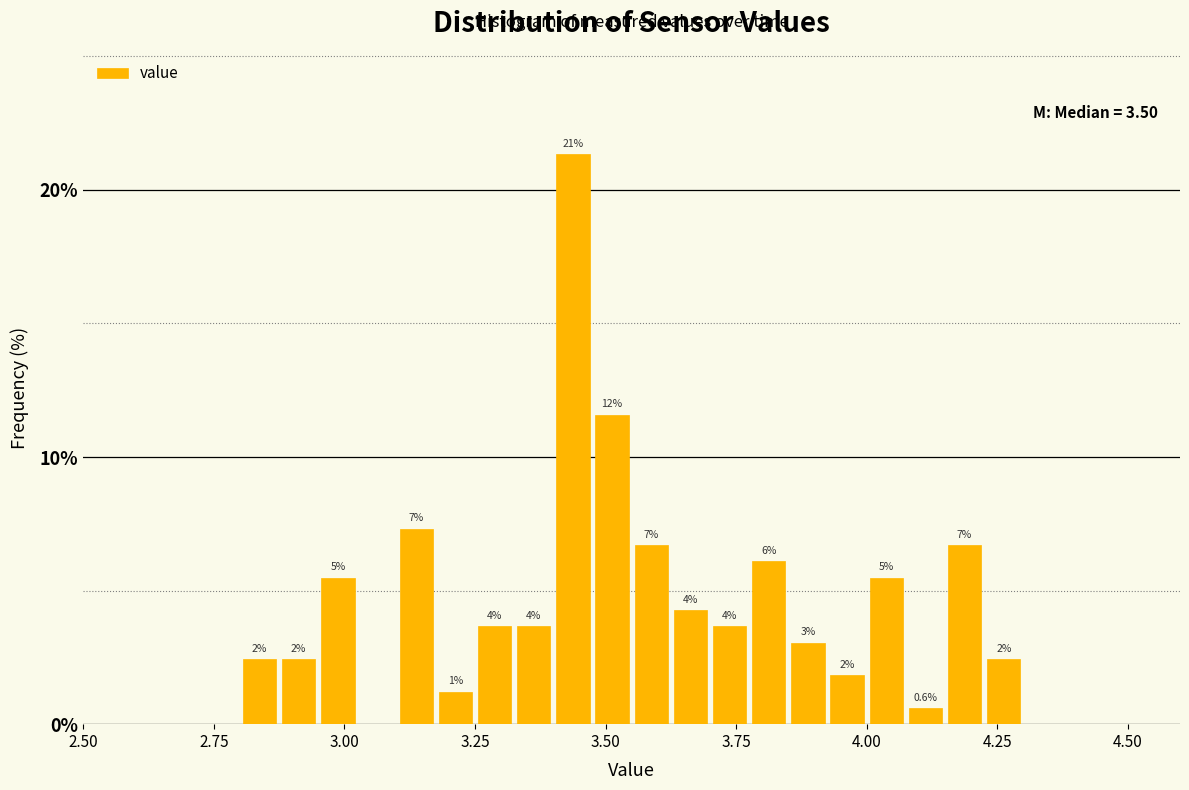

Read against the x-axis, roughly where is the centre of the tallest bar?

3.45